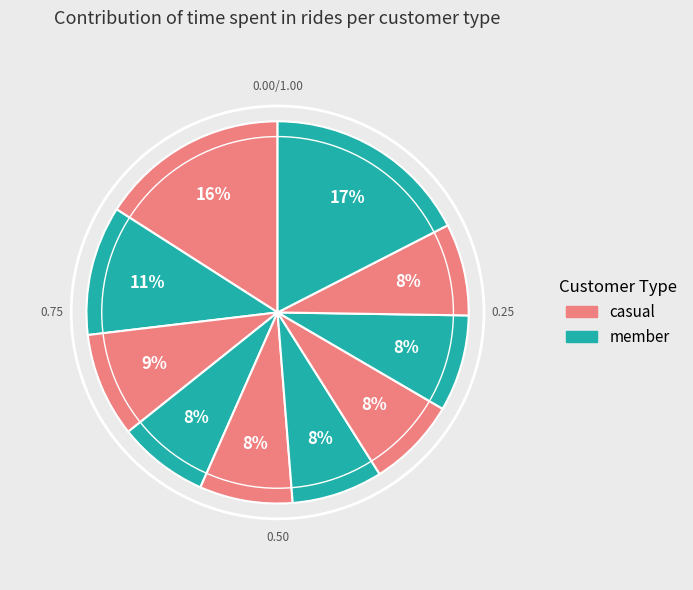

Count the number of slices in the pie.

10